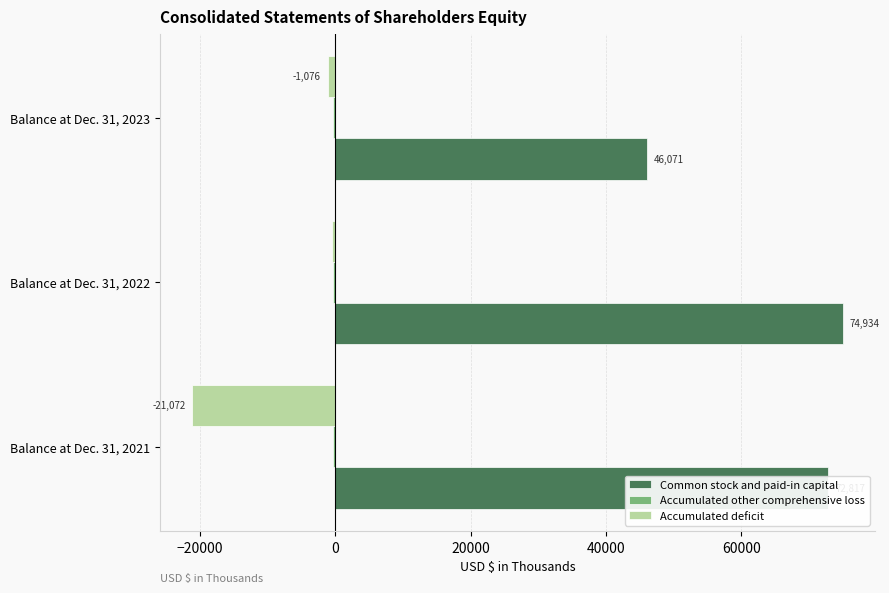

True or false: Accumulated deficit has a value of -516 at Balance at Dec. 31, 2022.

True